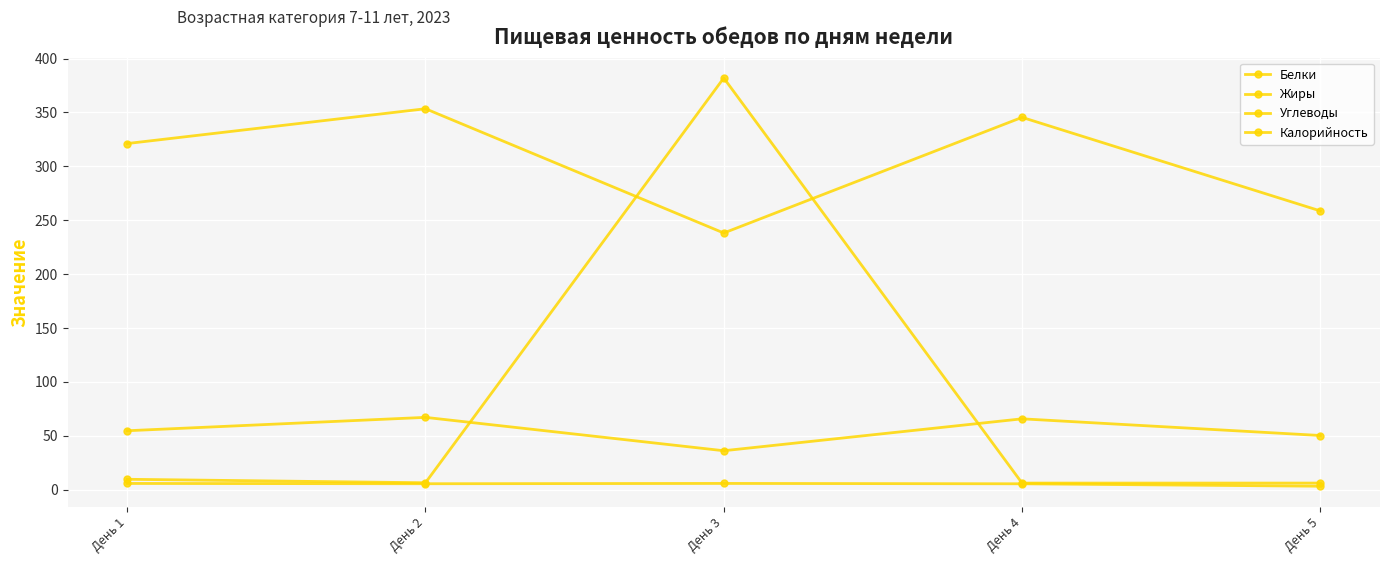

How many data points does each series have?

5